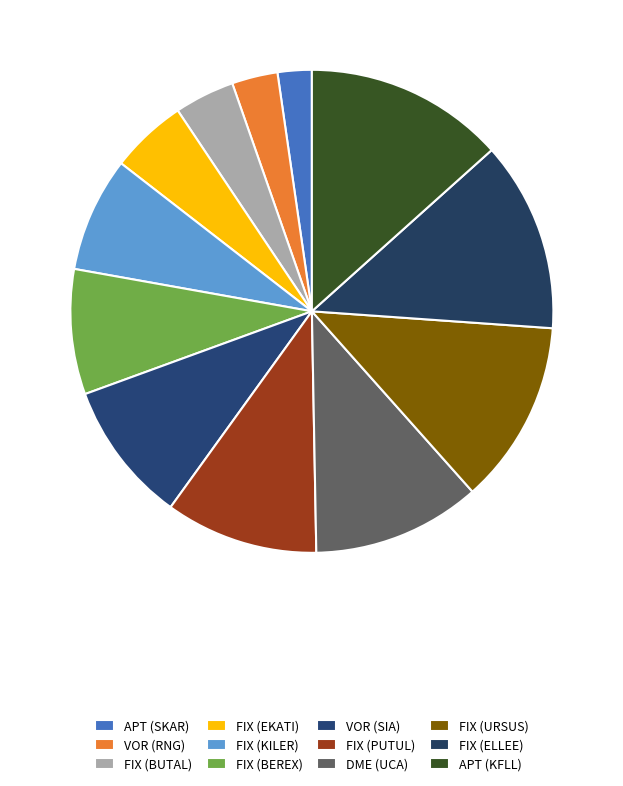

What is the largest slice in the pie chart?

APT (KFLL)